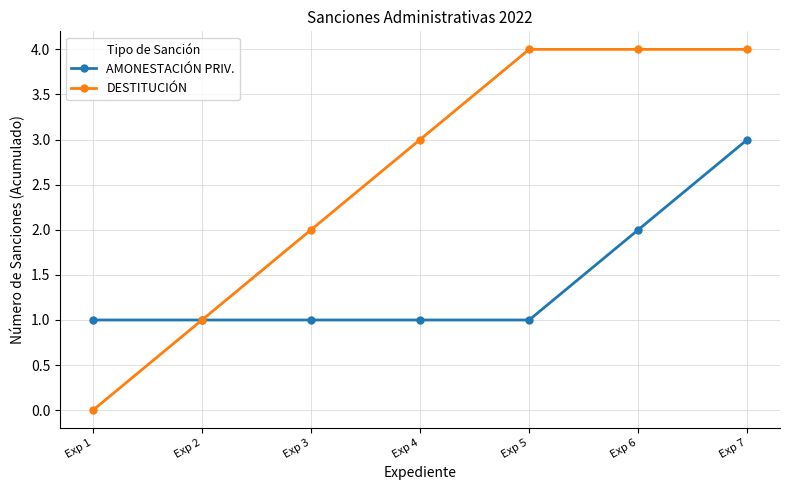

What is the value of the DESTITUCIÓN point at the 7th from the left?

4